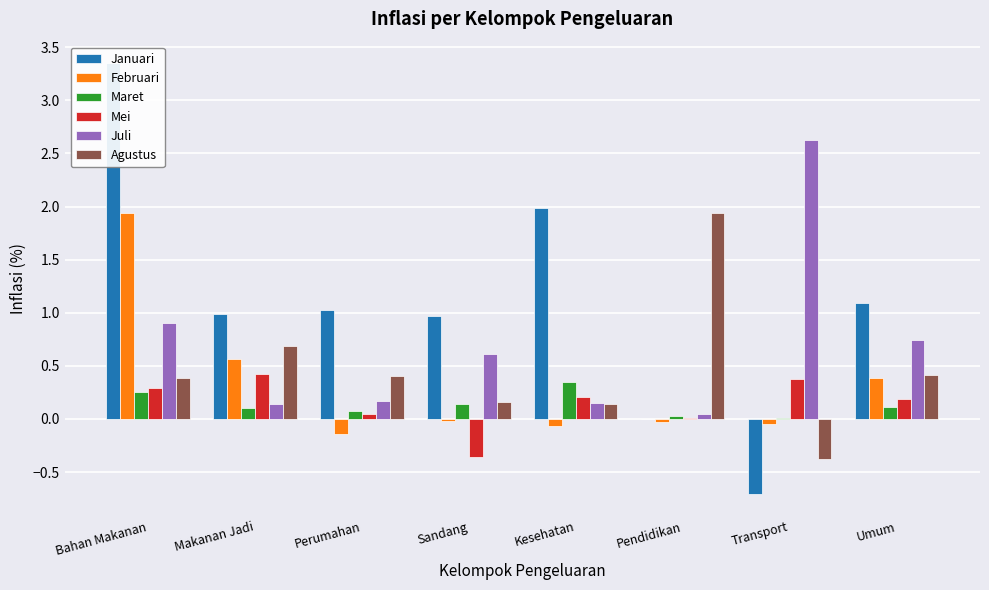

Rank the categories by Februari value from lowest to highest.

Perumahan, Kesehatan, Transport, Pendidikan, Sandang, Umum, Makanan Jadi, Bahan Makanan